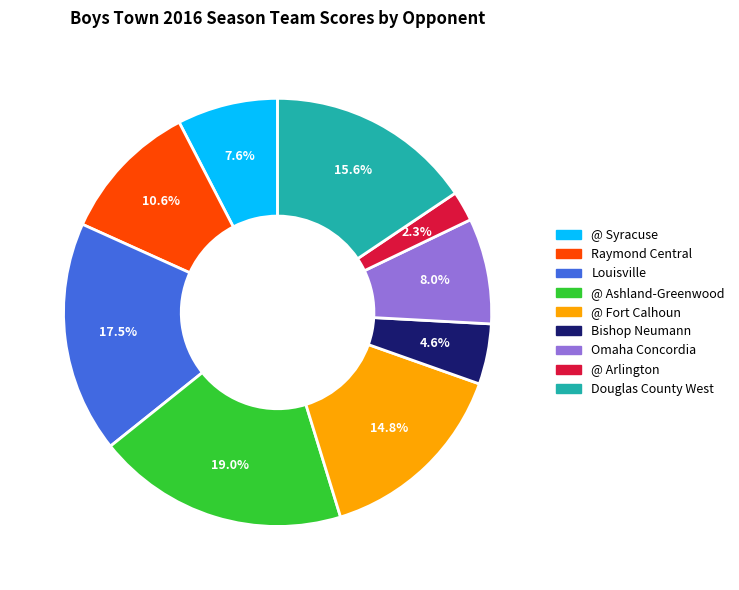

Which slice is the largest?

@ Ashland-Greenwood